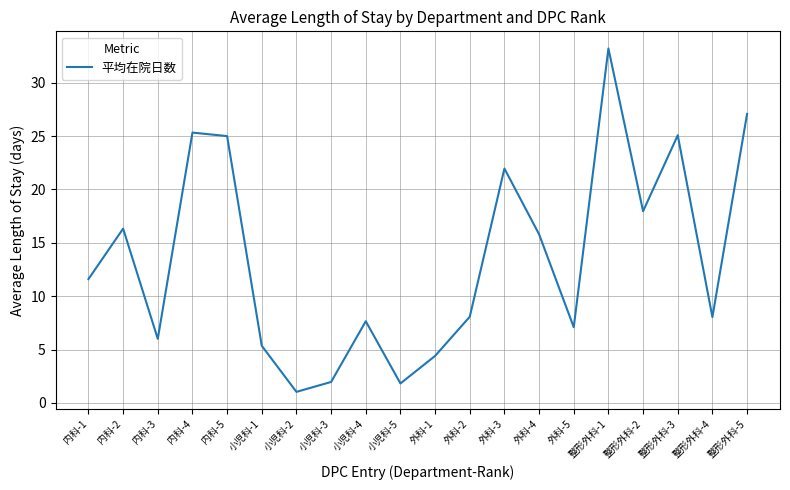

What is the minimum value shown in the chart?

1.0